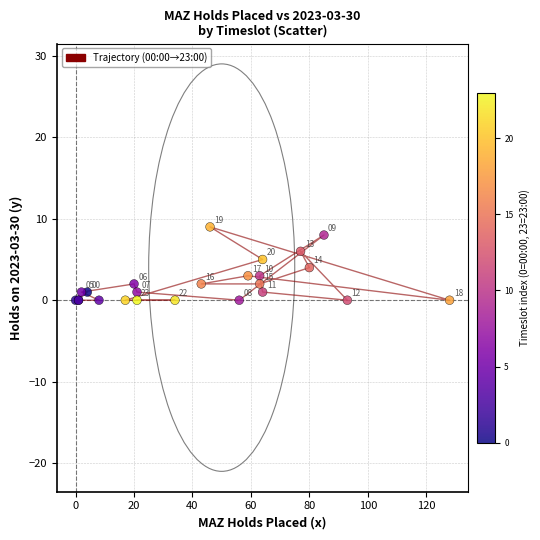

What Y value in the scatter plot is closest to 4?

4